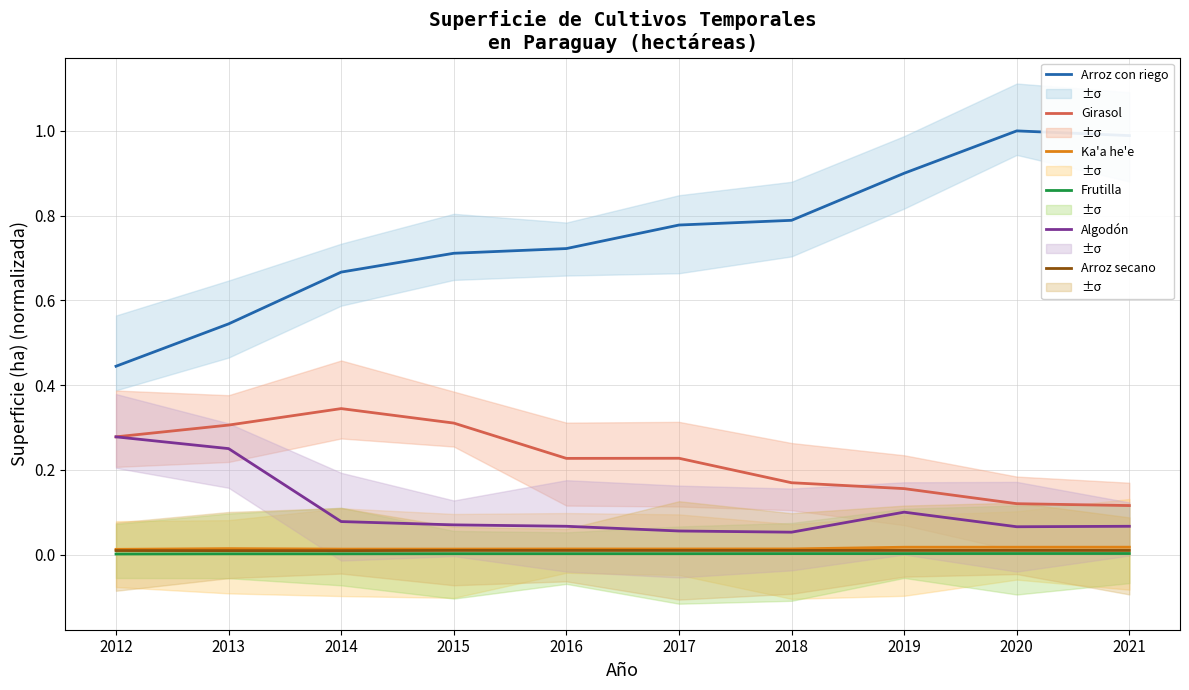

At how many categories does at least one series exceed 0?

10